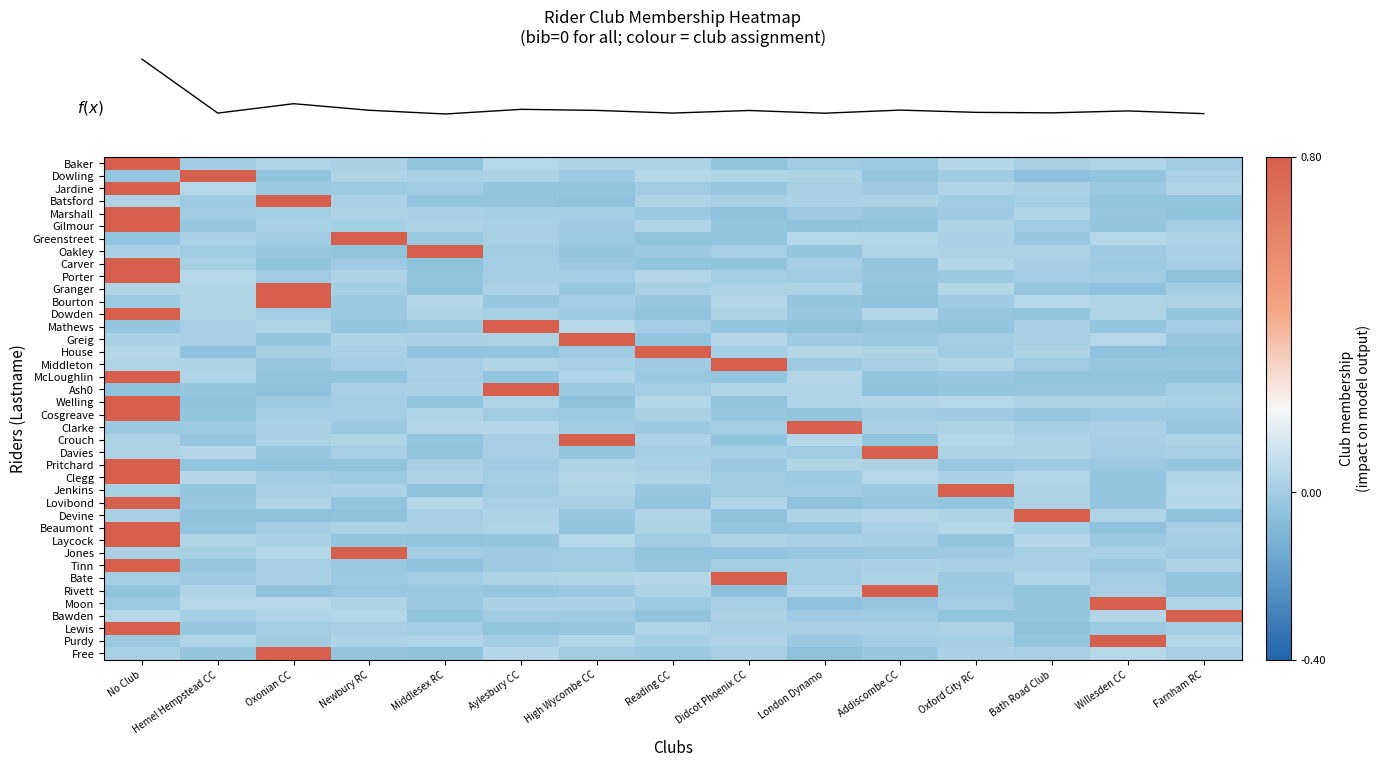

What is the maximum value shown in the chart?

1.0